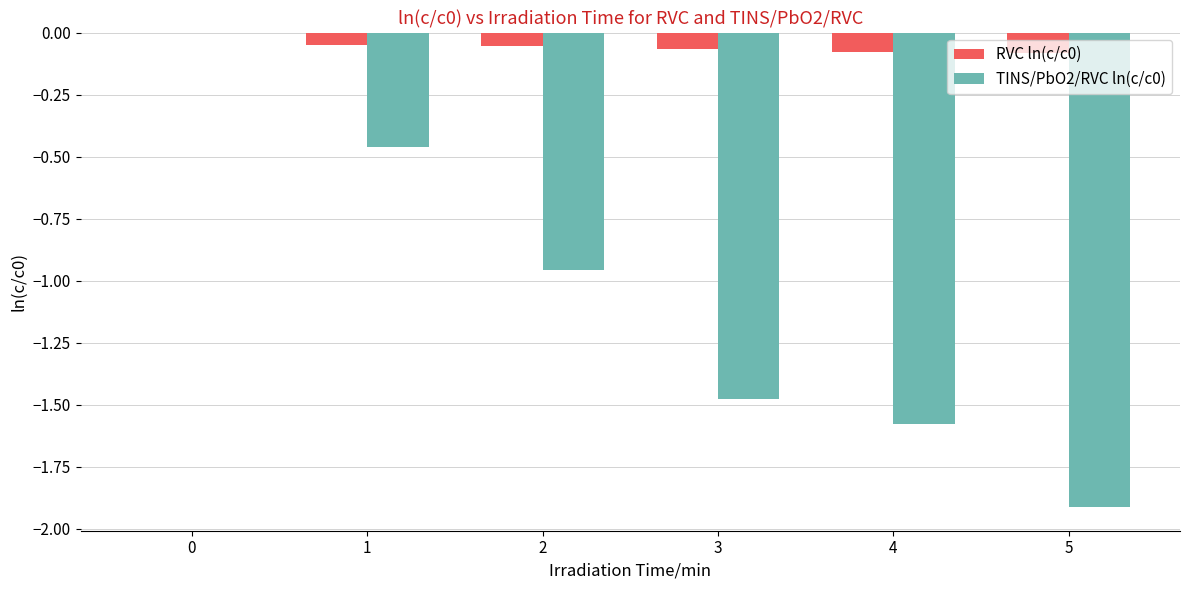

Is it true that TINS/PbO2/RVC ln(c/c0) equals -0.8 at 1?

False